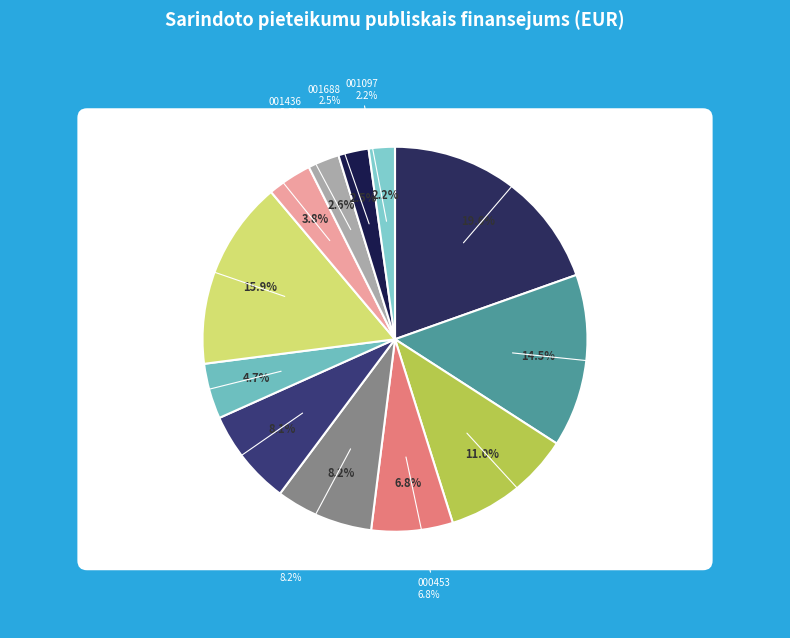

How many segments does this pie chart have?

12